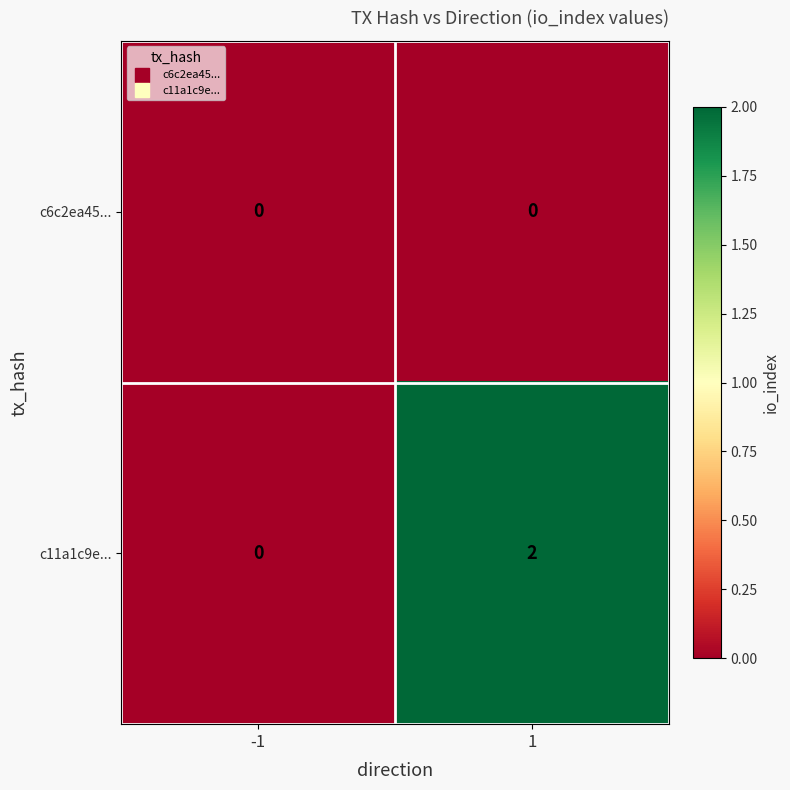

Reading left to right, list all the values displayed in this chart.

c6c2ea45...: 0	0
c11a1c9e...: 0	2